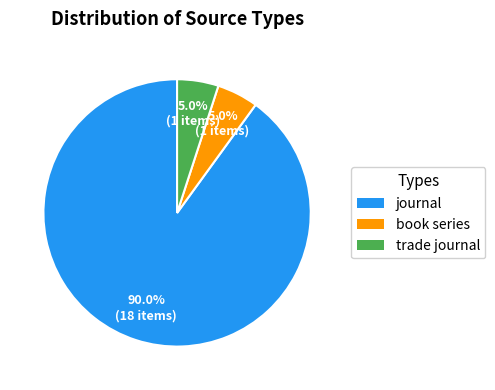

What percentage do book series and journal together represent?

95.0%